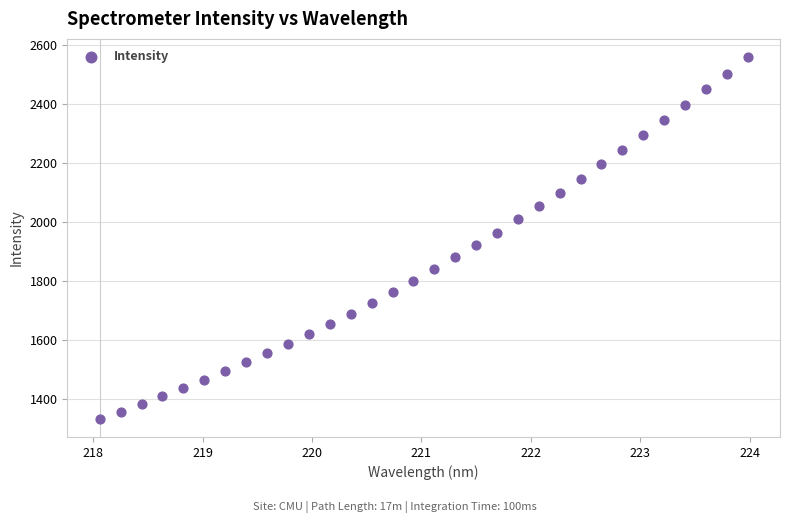

What is the range of X values (max minus min)?

5.9